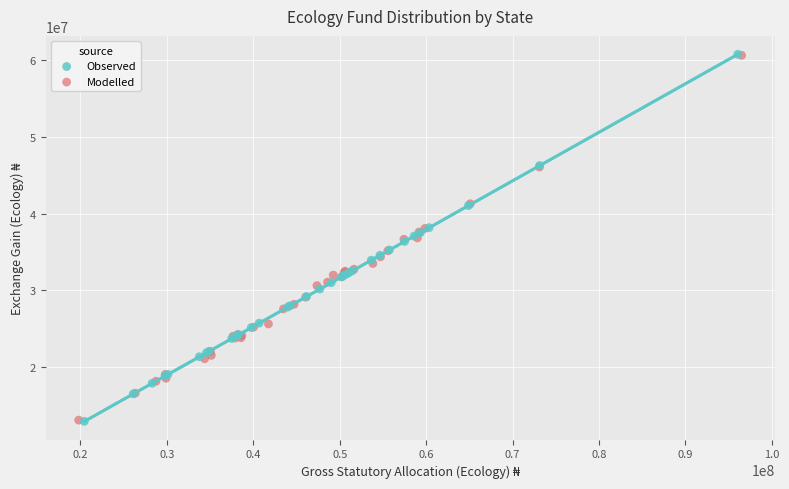

Which series has the widest spread of Y values?

Observed